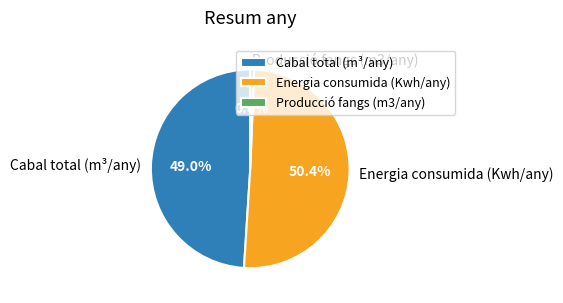

Which slice represents more than half of the pie?

Energia consumida (Kwh/any)